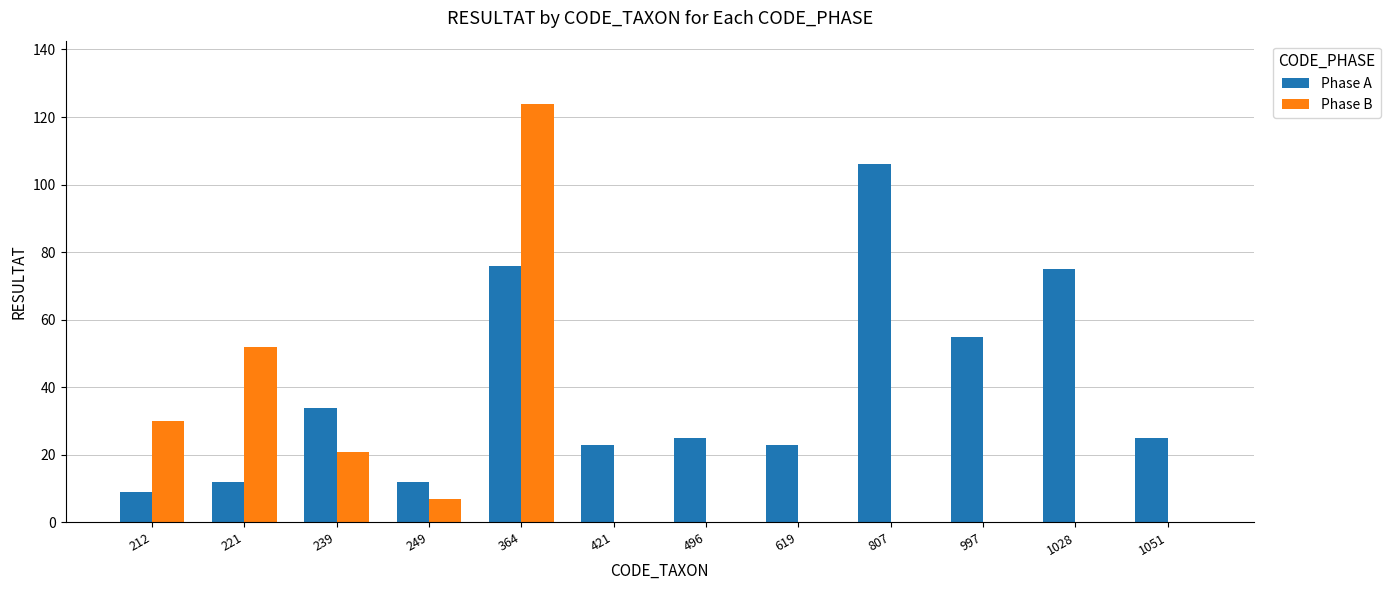

True or false: Phase A has a value of 42 at 1028.

False